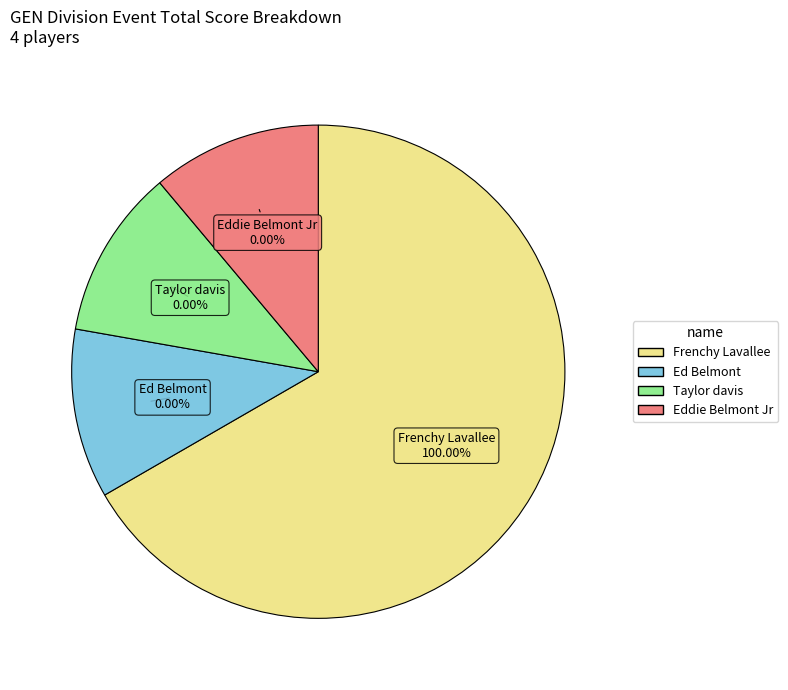

Which category accounts for the majority?

Frenchy Lavallee